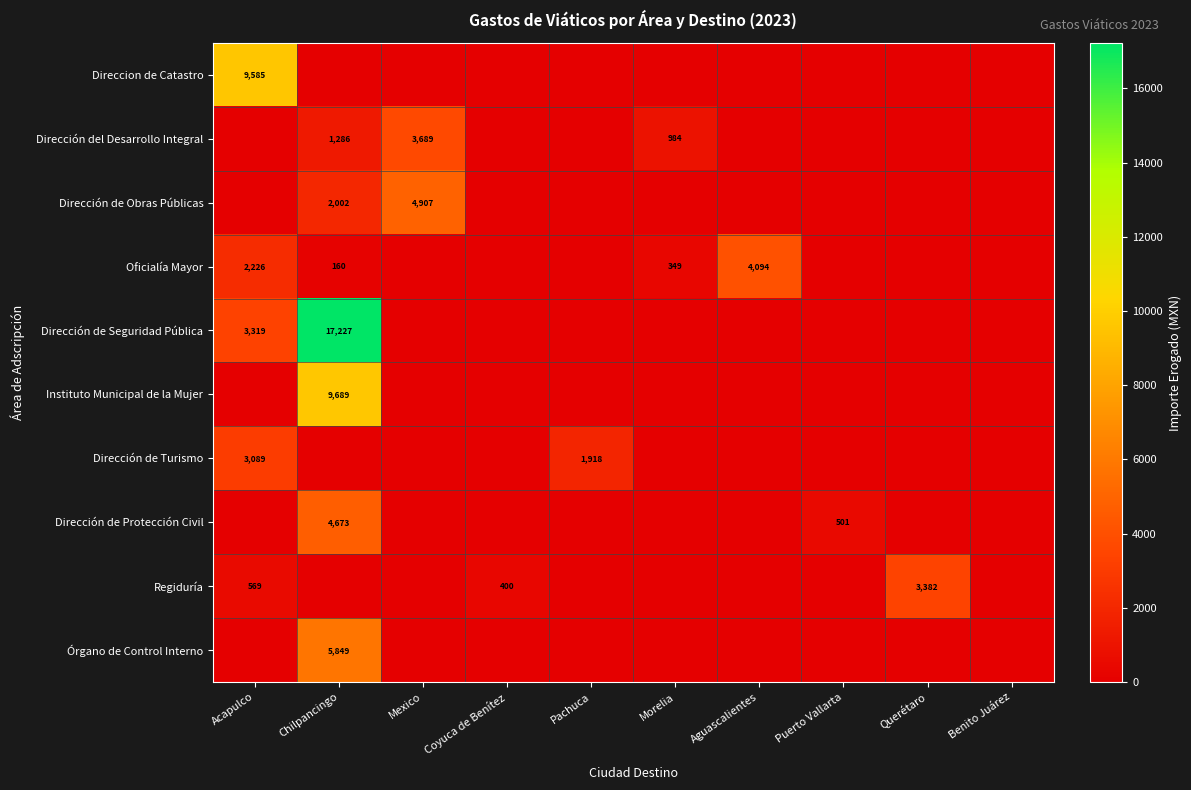

The Oficialía Mayor series shows 160 at Chilpancingo. True or false?

True